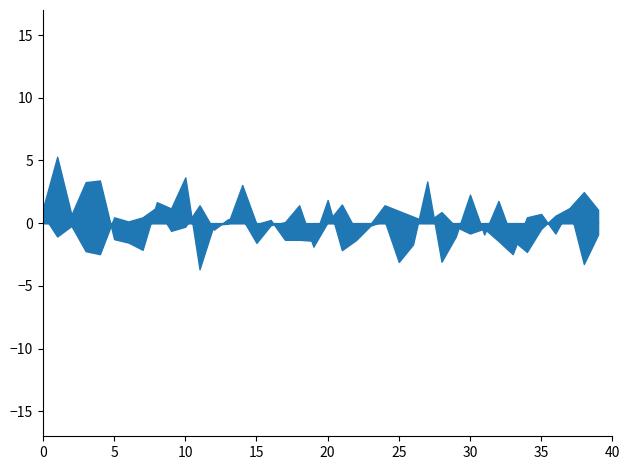

The P2 series shows 6.0 at 2022-10-12T01:09:17. True or false?

False